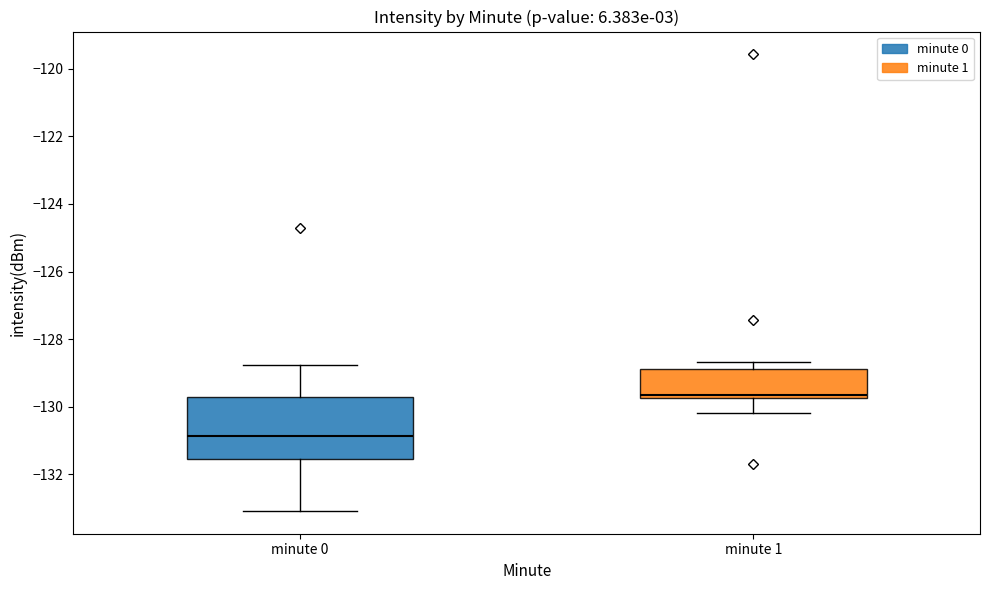

Reading left to right, transcribe this box plot: for each box, give where its median line is, the range the box spans, and where its two whiskers end, as read against the y-axis. The values are not printed on the chart, so give them approximately, as read against the axis.

minute 0: median -130.8, box -131.6 to -129.8, whiskers -133.0 to -128.8
minute 1: median -129.6, box -129.8 to -128.8, whiskers -130.2 to -128.6